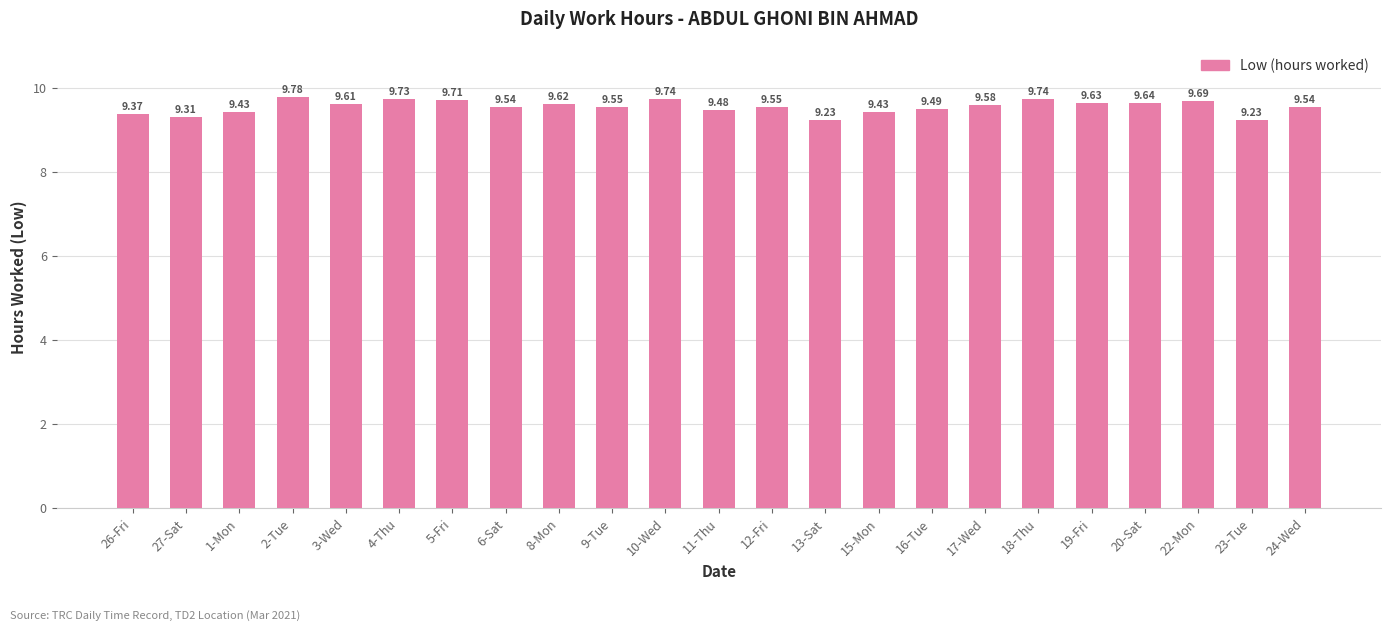

How many bars are there in total?

23